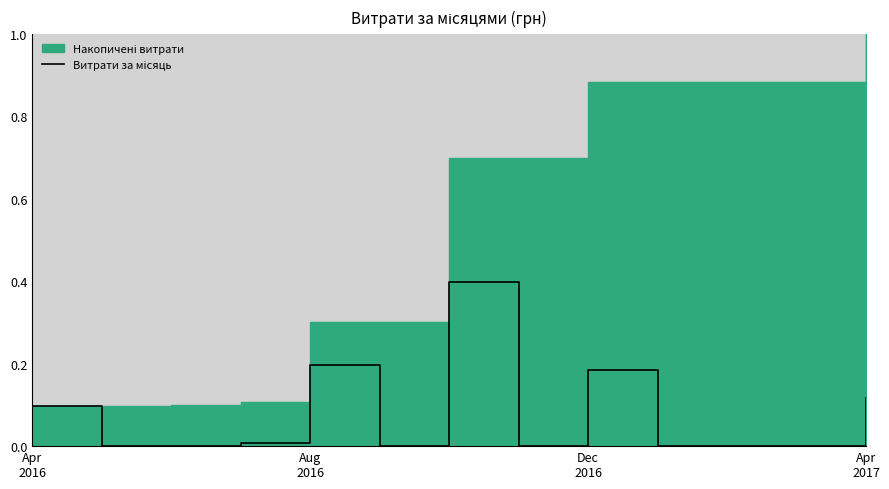

Where is the data nearest to the value 0?

7